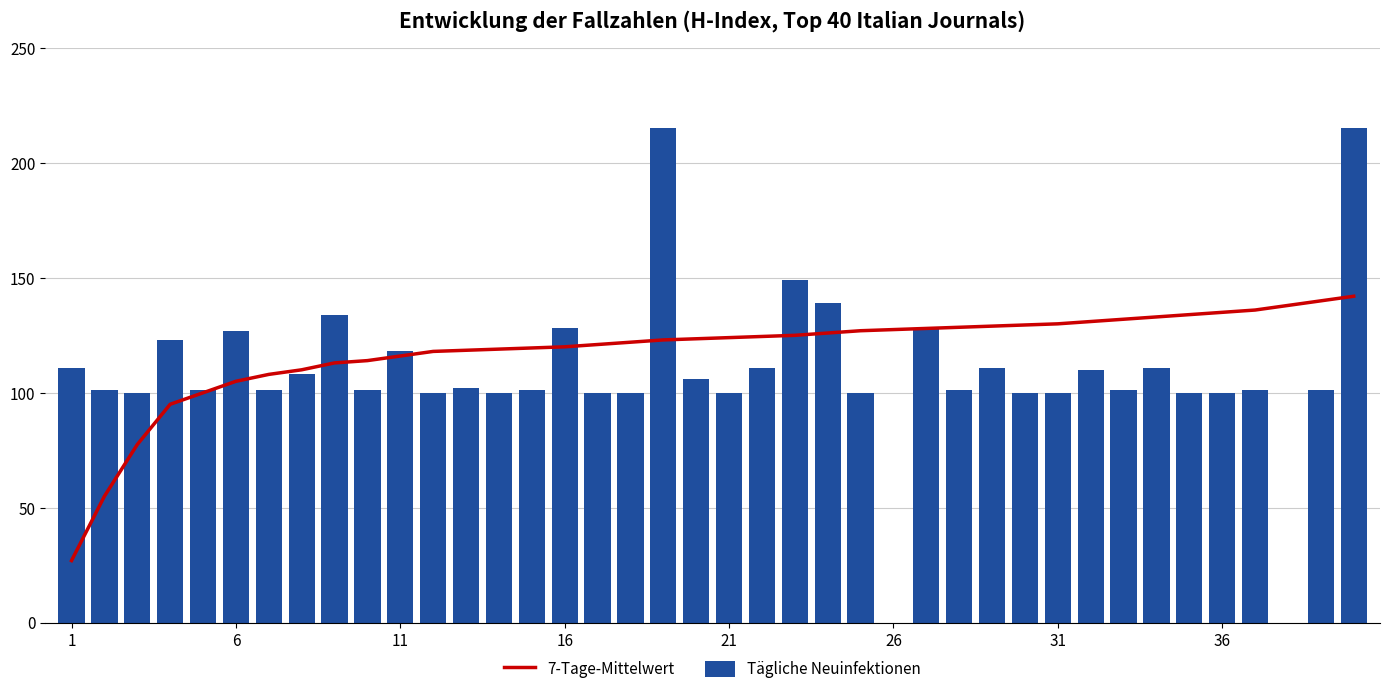

Rank the series by their average value, from highest to lowest.

7-Tage-Mittelwert, Tägliche Neuinfektionen